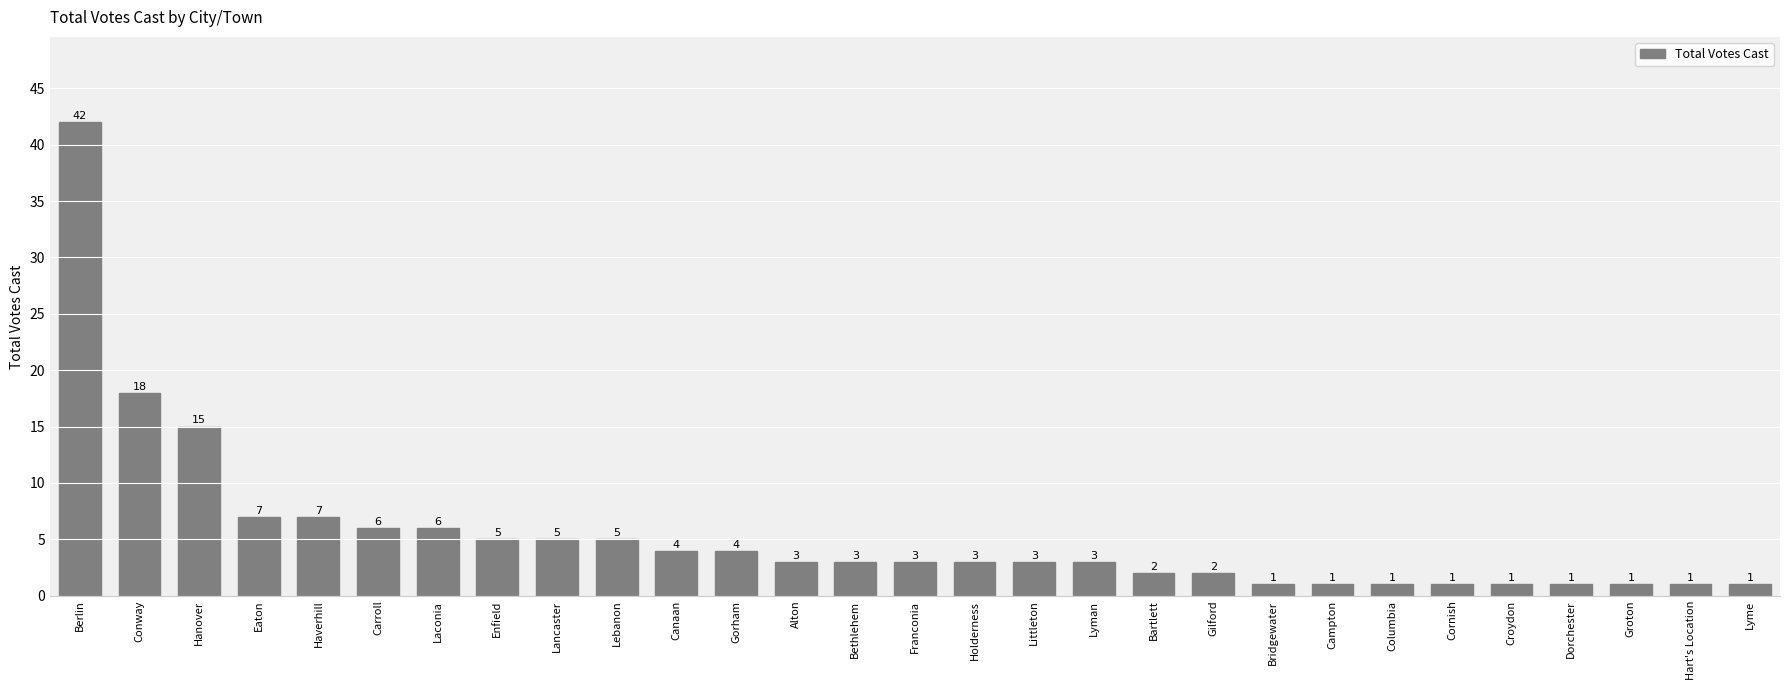

At which label is the value closest to 21?

Conway